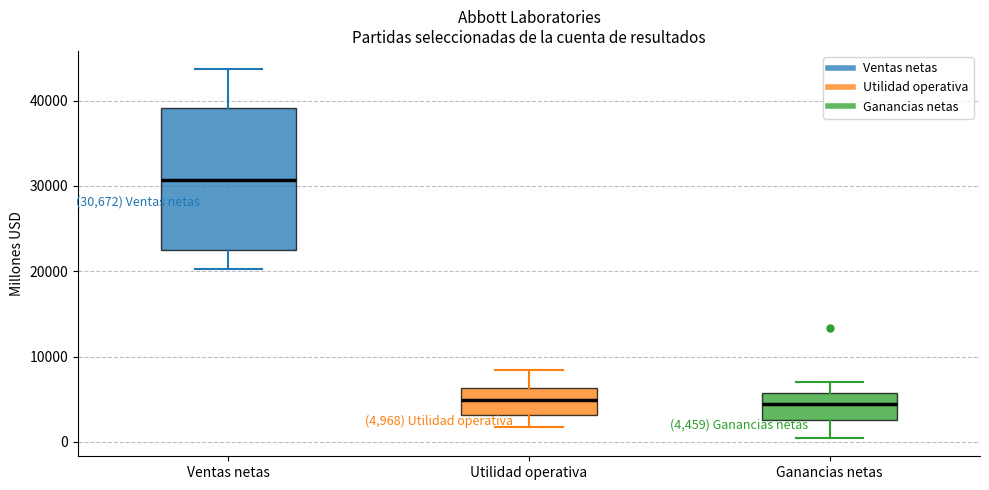

Which box is the tallest, from its lower edge to its upper edge?

Ventas netas